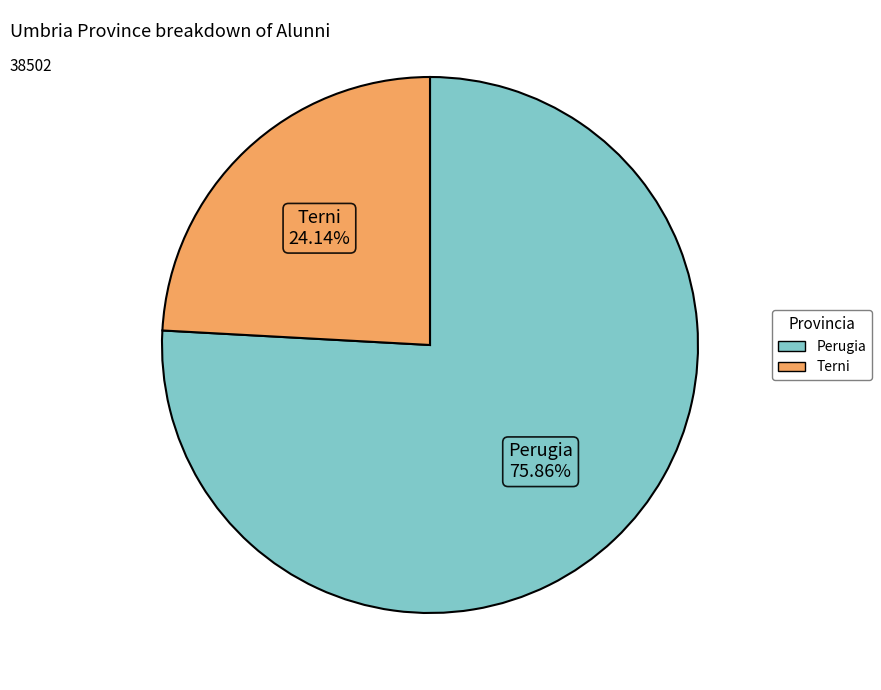

How many segments does this pie chart have?

2